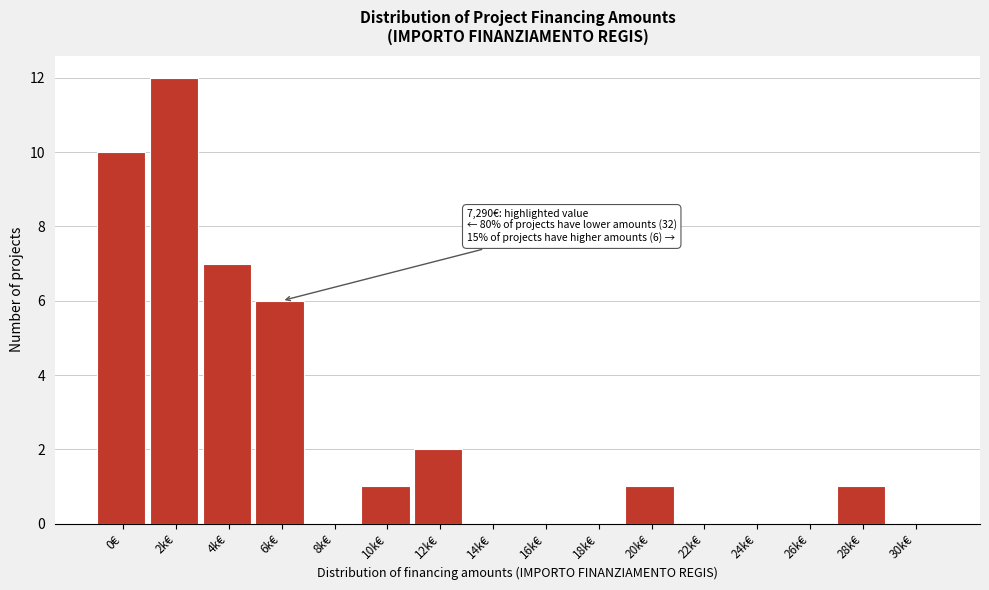

Reading left to right, list all the values displayed in this chart.

0€=10	2k€=12	4k€=7	6k€=6	8k€=0	10k€=1	12k€=2	14k€=0	16k€=0	18k€=0	20k€=1	22k€=0	24k€=0	26k€=0	28k€=1	30k€=0